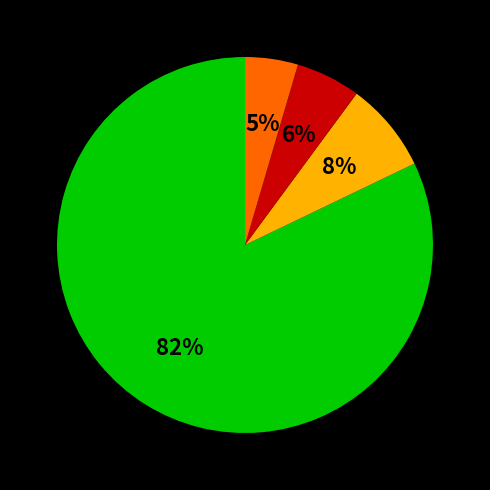

Is there any slice that represents more than half of the pie?

Yes